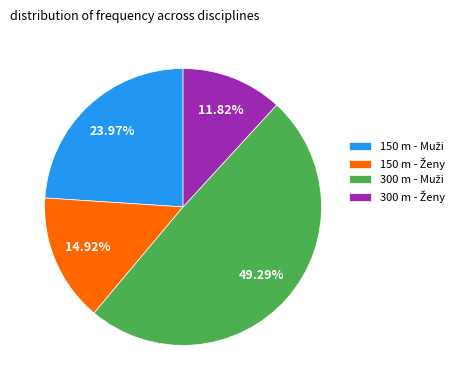

Count the number of slices in the pie.

4